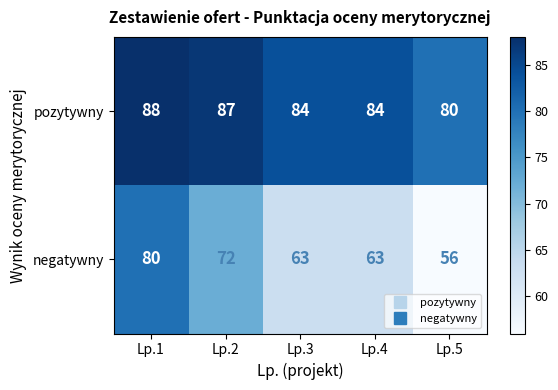

What is the sum of the negatywny values at Lp.2 and Lp.5?

128